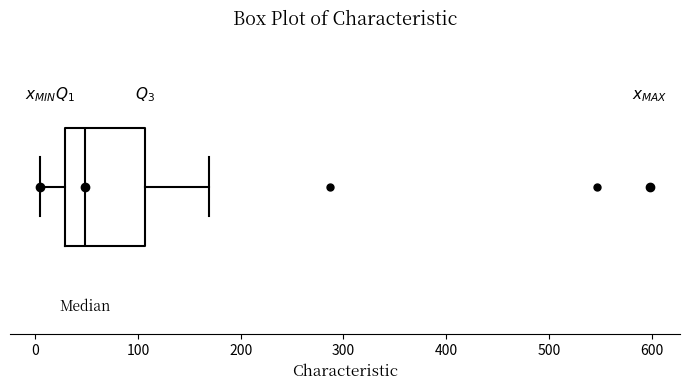

Where does the median line of the box sit on the x-axis? The values are not printed on the chart, so give them approximately, as read against the axis.

50